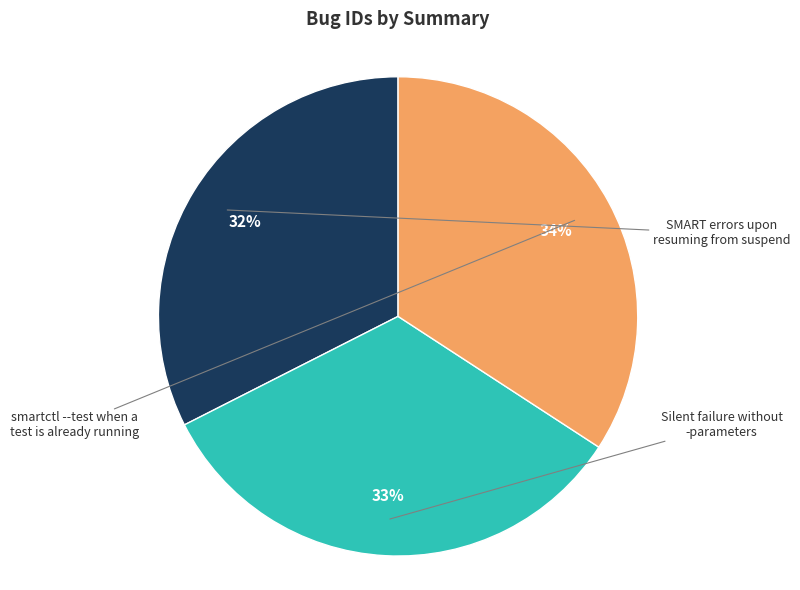

How many slices are in this pie chart?

3